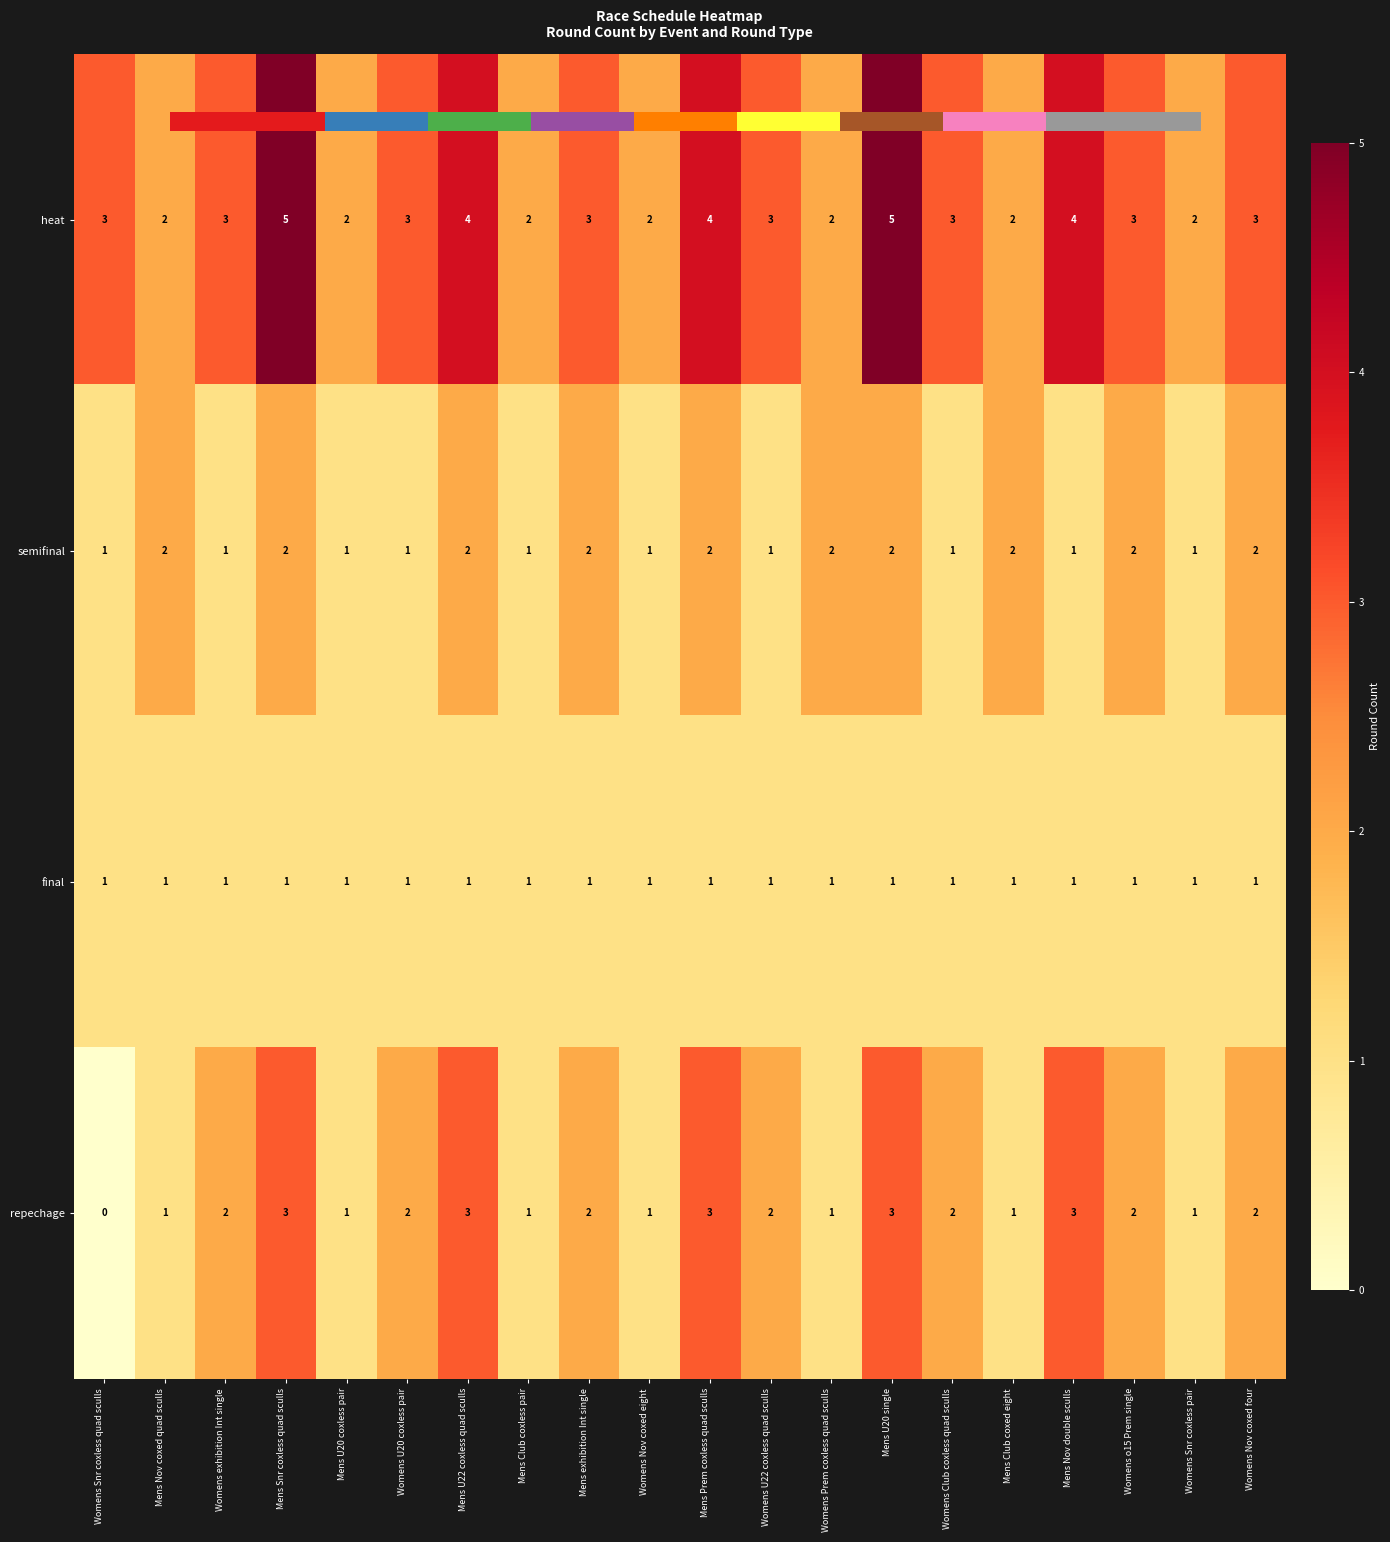

What is the sum of the repechage values at Mens Prem coxless quad sculls and Womens Snr coxless quad sculls?

3